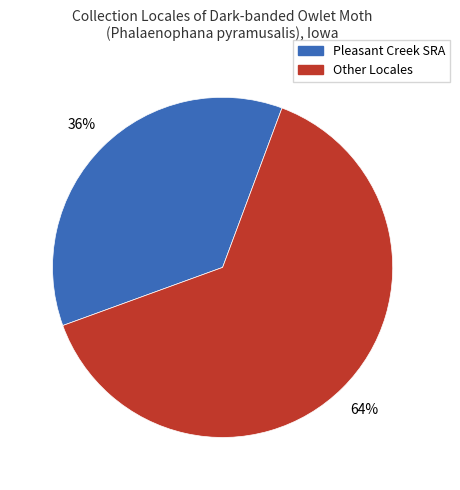

Does any single category account for the majority?

Yes